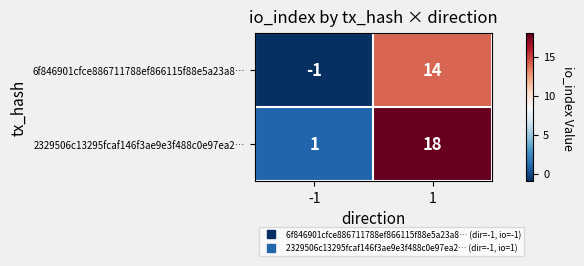

Which series has the largest total across all categories?

2329506c13295fcaf146f3ae9e3f488c0e97ea2…